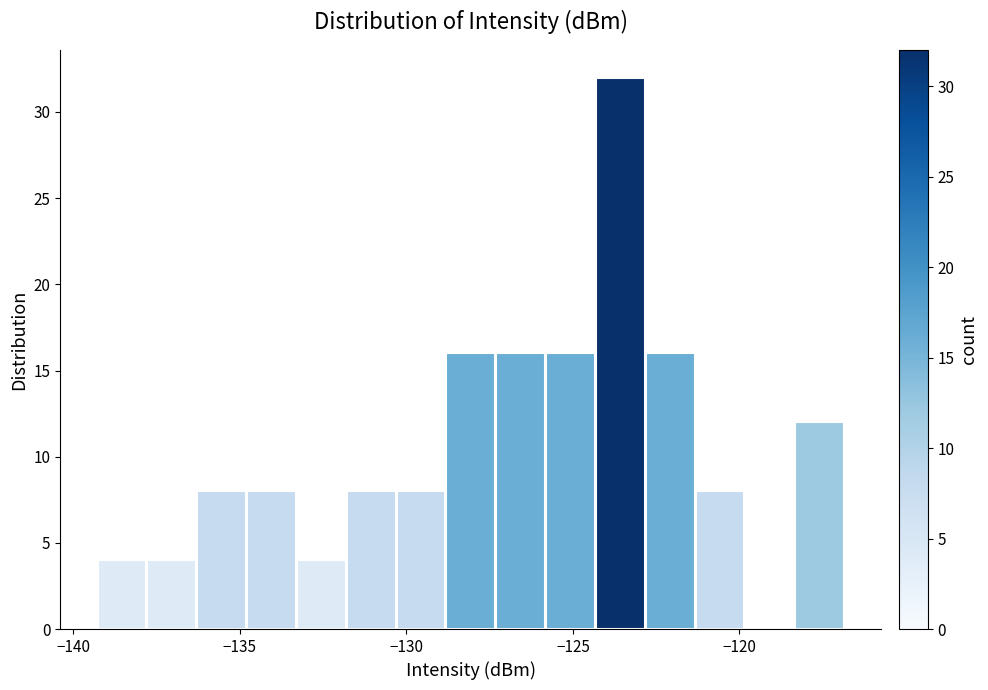

Around what value on the x-axis is the tallest bar? Give the approximate position of its centre, as read against the axis.

-123.5